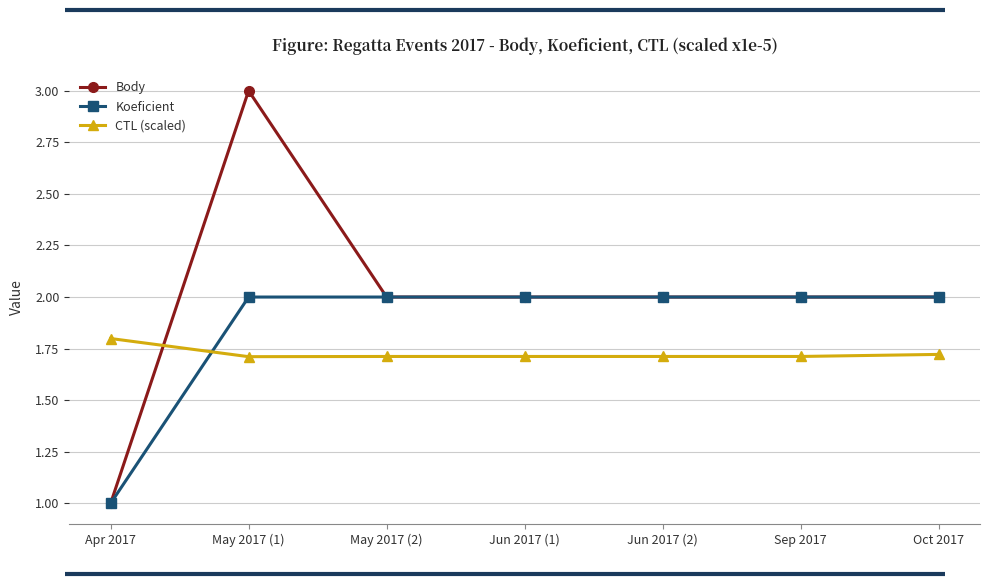

What is the spread (max minus min) of values at May 2017 (1)?

1.3